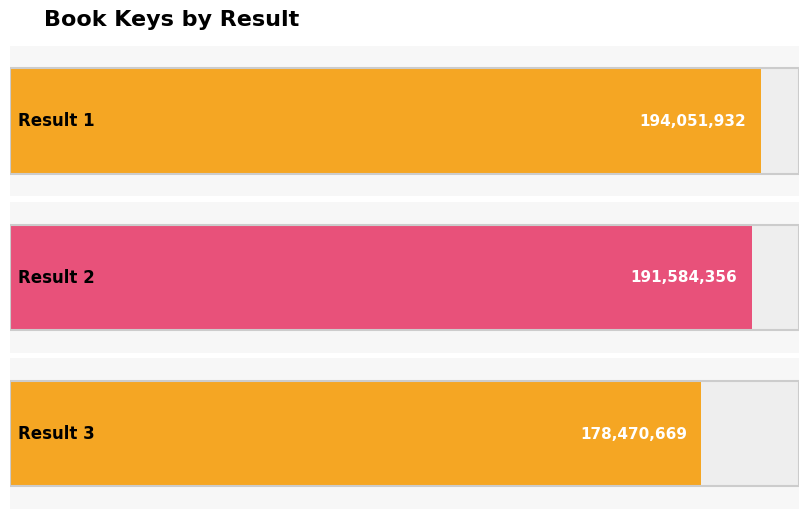

What is the sum of the values at 1 and 3?

372522601